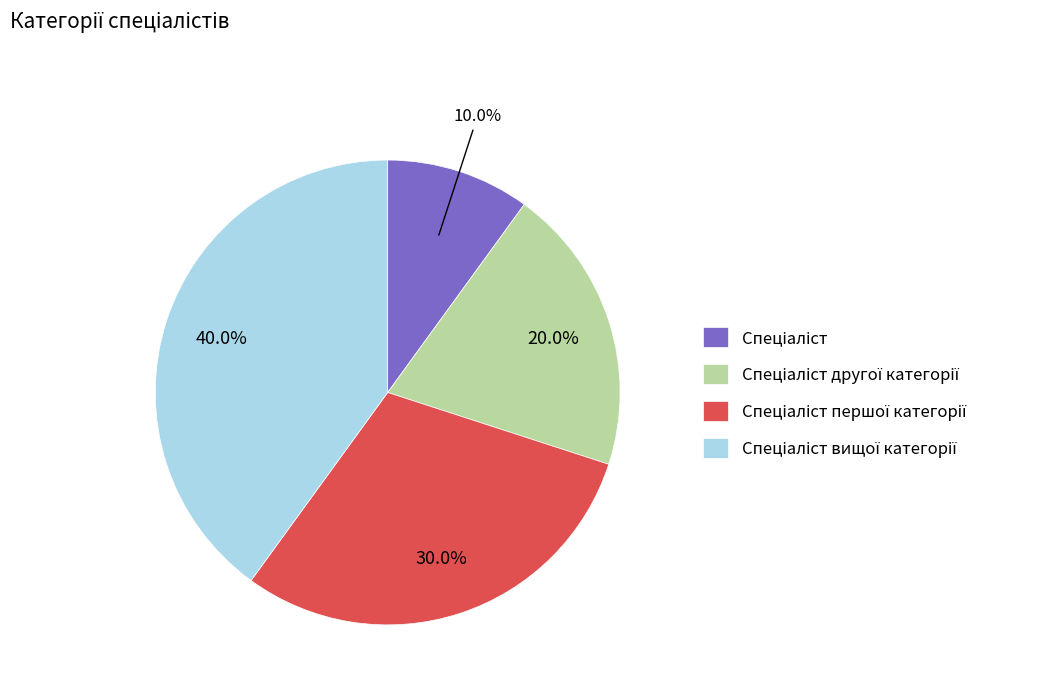

Is there a majority slice in this chart?

No